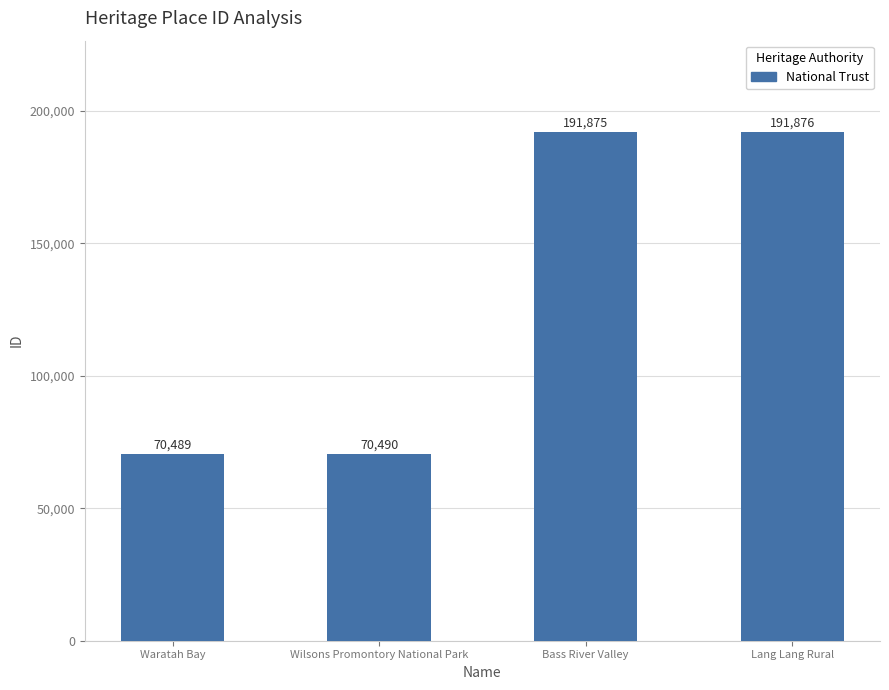

Reading left to right, what are all the values shown in this chart?

Waratah Bay=70489	Wilsons Promontory National Park=70490	Bass River Valley=191875	Lang Lang Rural=191876